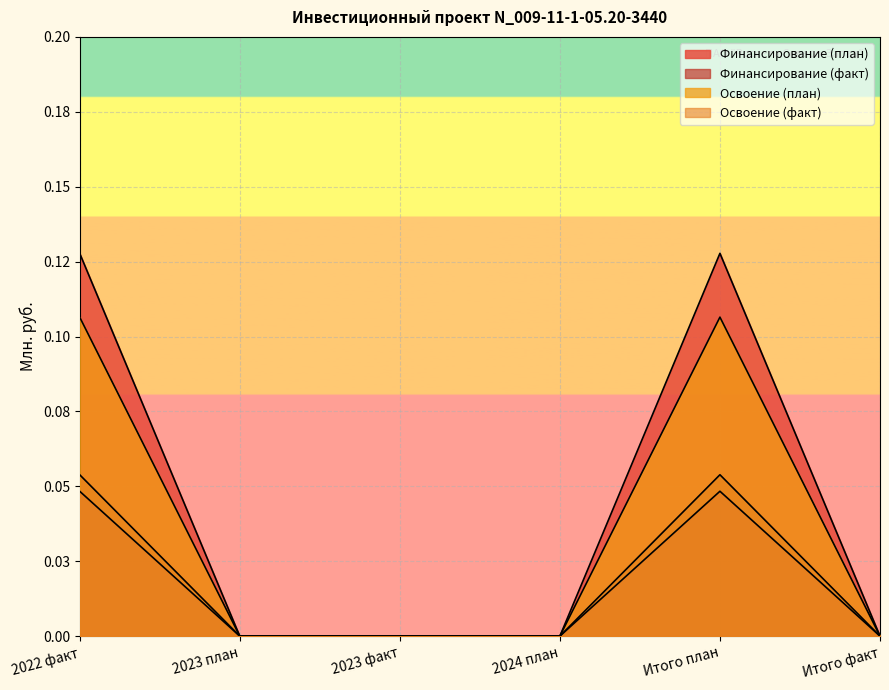

What is the difference between the second highest and minimum values in the Освоение (план) series?

0.1